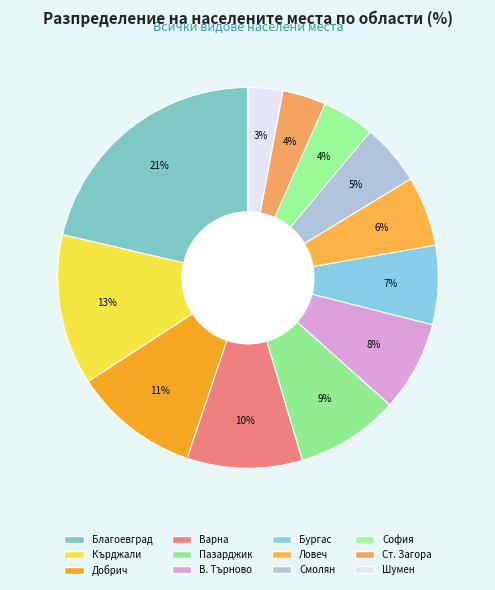

Count the number of slices in the pie.

12